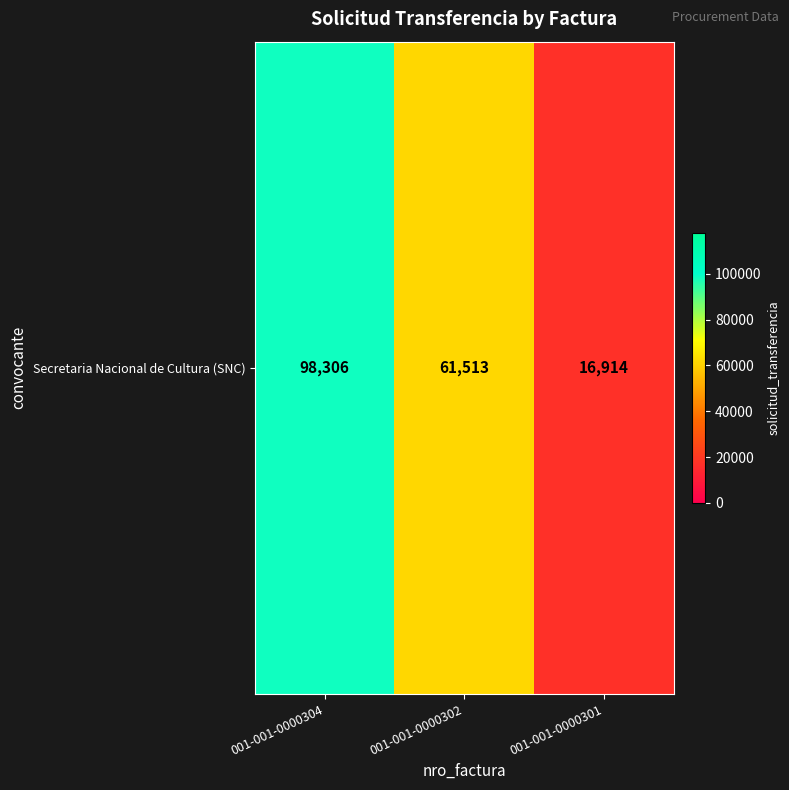

Which label corresponds to the largest value in the chart?

001-001-0000304